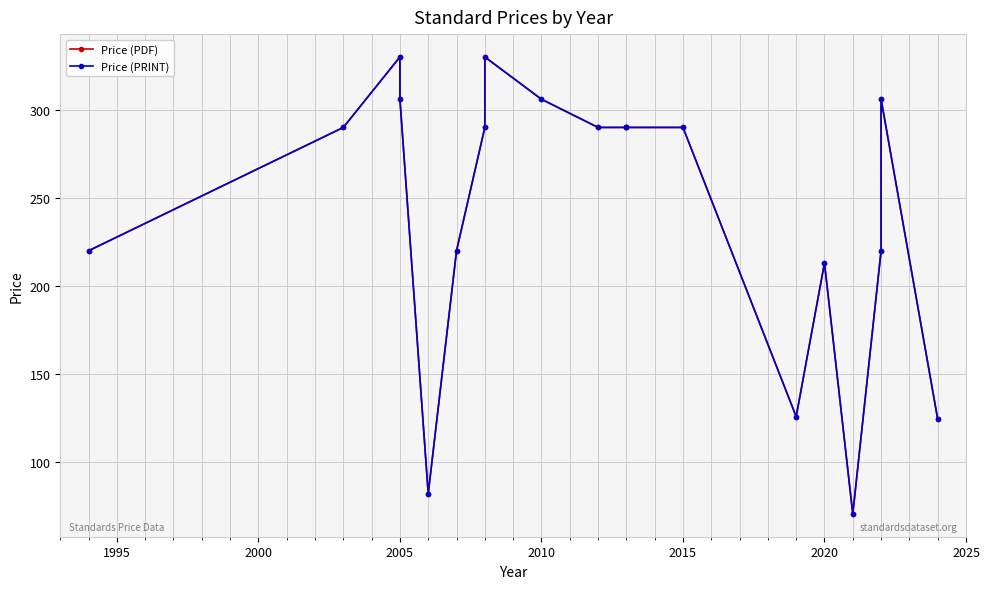

True or false: Price (PDF) has a value of 374.8 at 16.

False